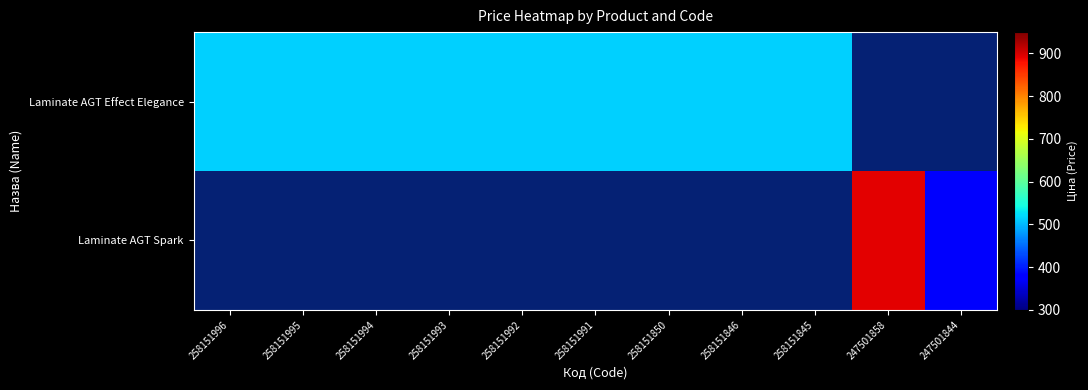

True or false: Laminate AGT Spark has a value of 610.9 at 258151850.

False